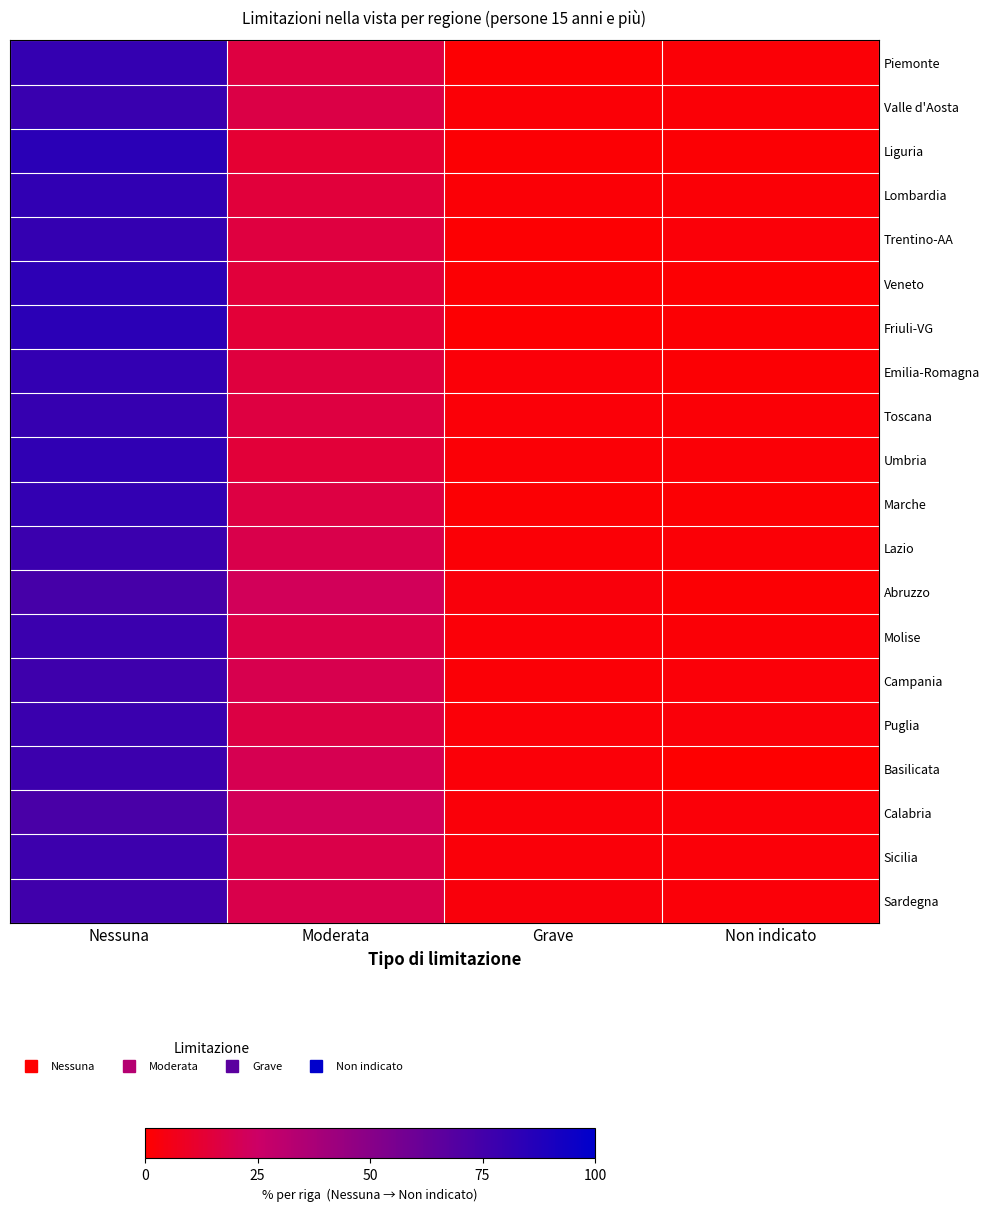

Which series has the widest spread of values?

Liguria